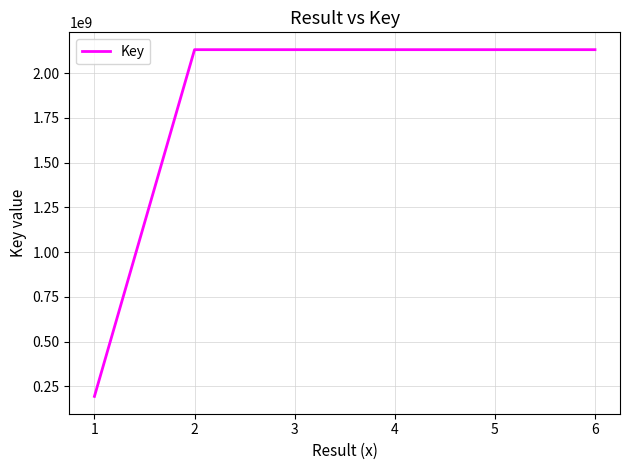

What is the maximum value shown in the chart?

2130401281